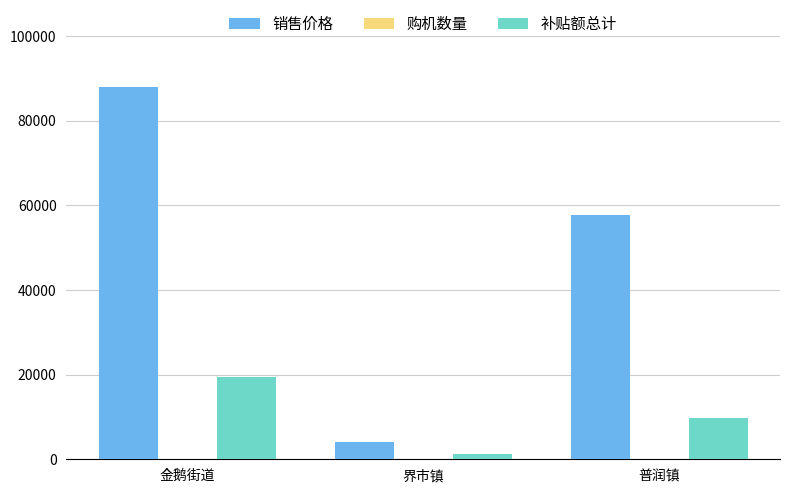

The value of 补贴额总计 at 普润镇 is 14888. True or false?

False